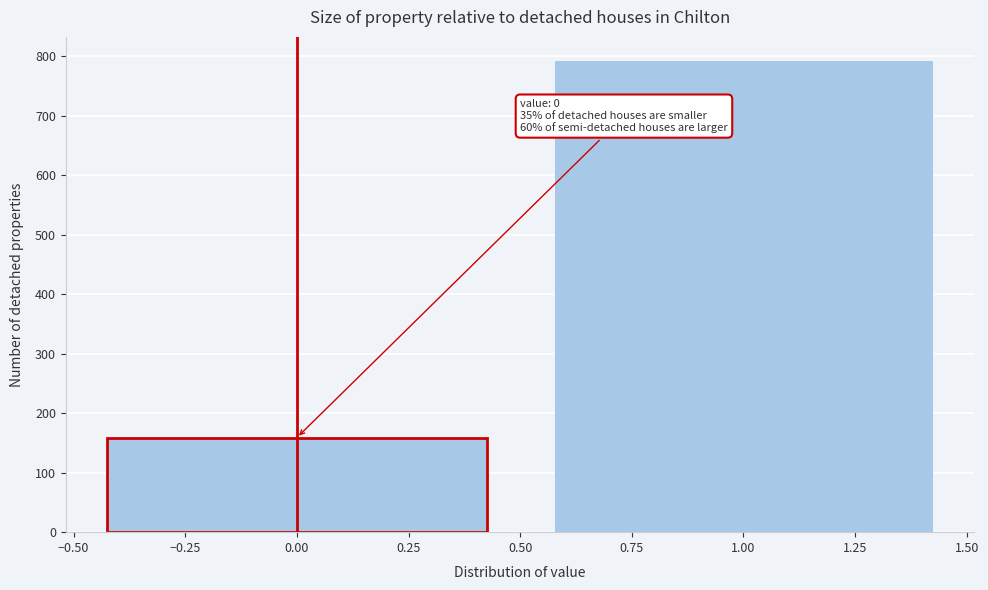

Reading left to right, what are all the values shown in this chart?

159	793